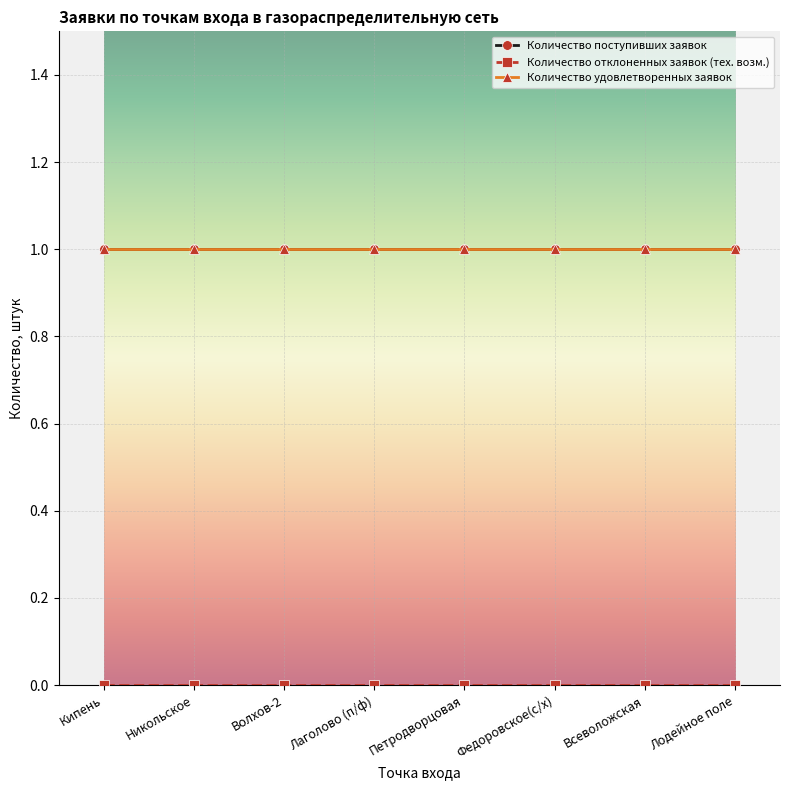

Read the Количество поступивших заявок value at Никольское.

1